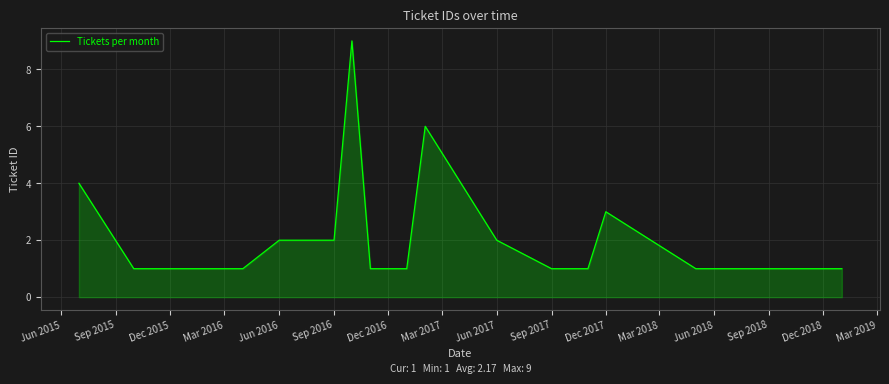

What is the greatest value displayed?

9